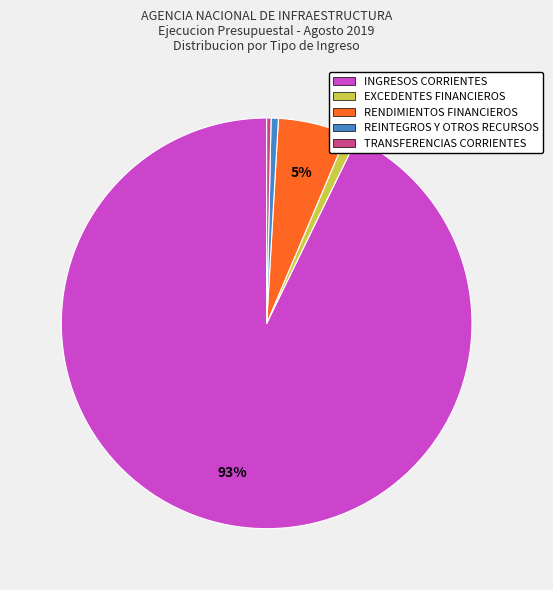

Do RENDIMIENTOS FINANCIEROS and TRANSFERENCIAS CORRIENTES together represent more than half of the pie?

No